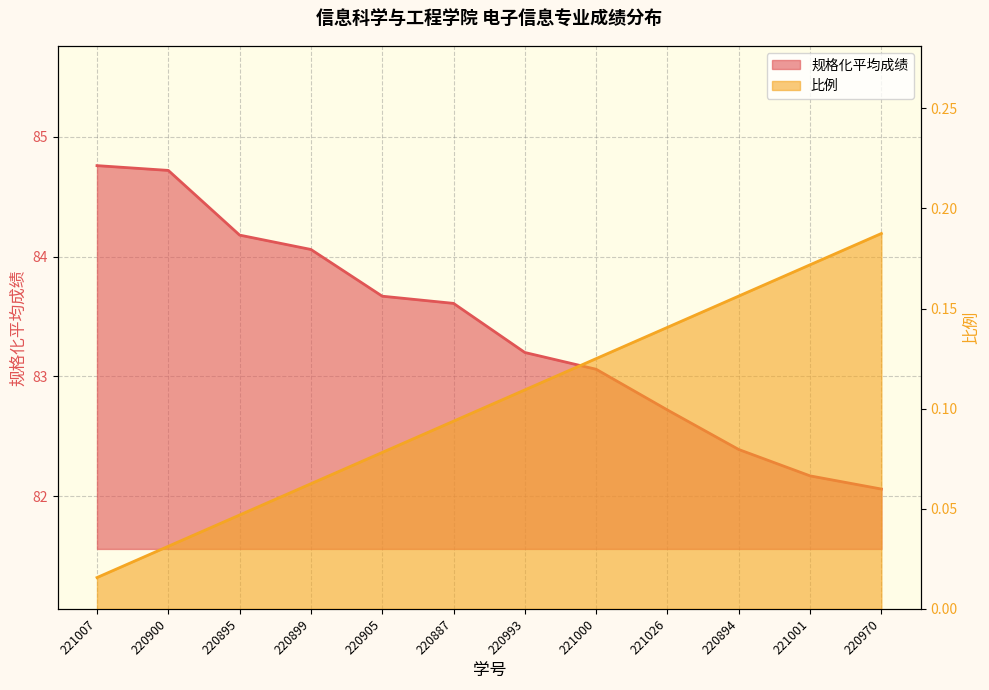

Is the value of 比例 at 220894 greater than the value of 规格化平均成绩 at 221007?

No